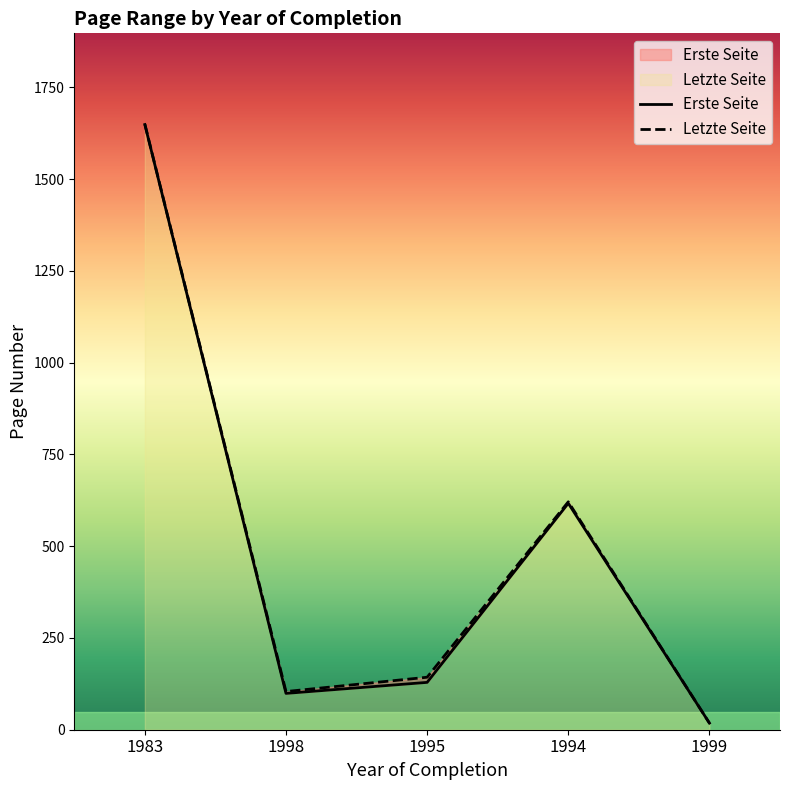

Does the chart display data point markers on the line(s)?

No